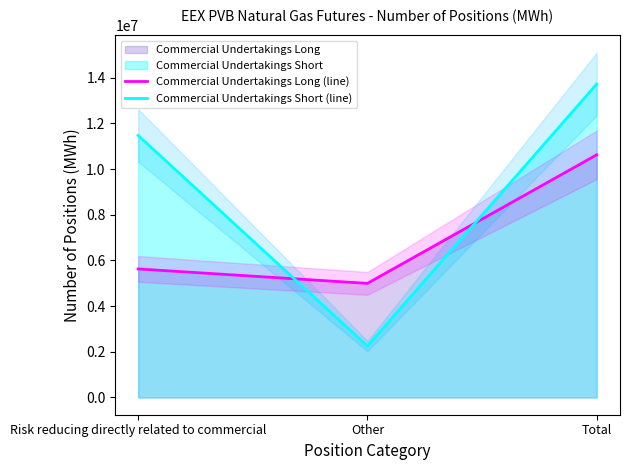

Which category has the highest value in the Commercial Undertakings Short (line) series?

Total